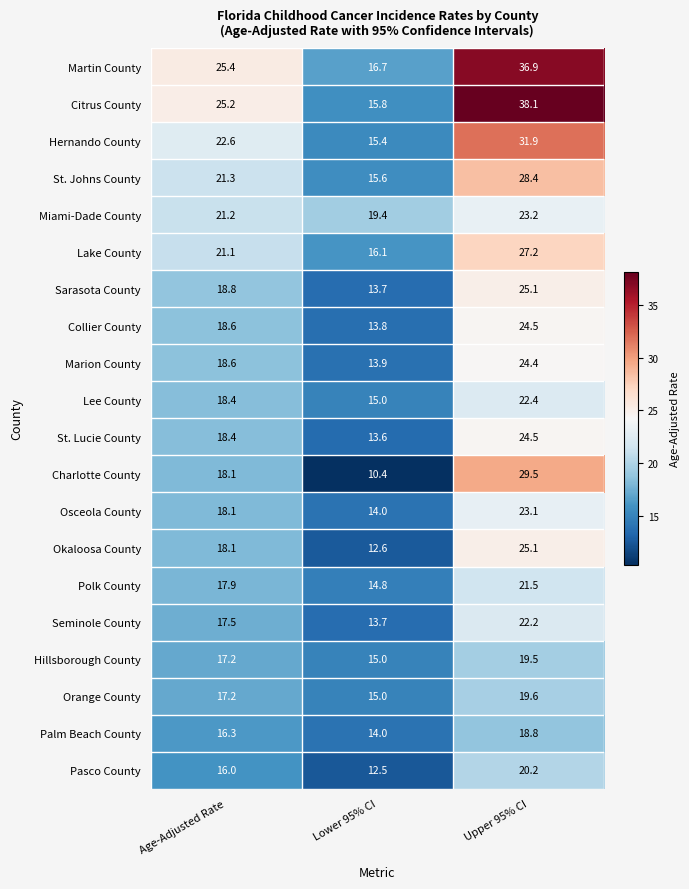

True or false: Collier County has a value of 5.9 at Lower 95% CI.

False